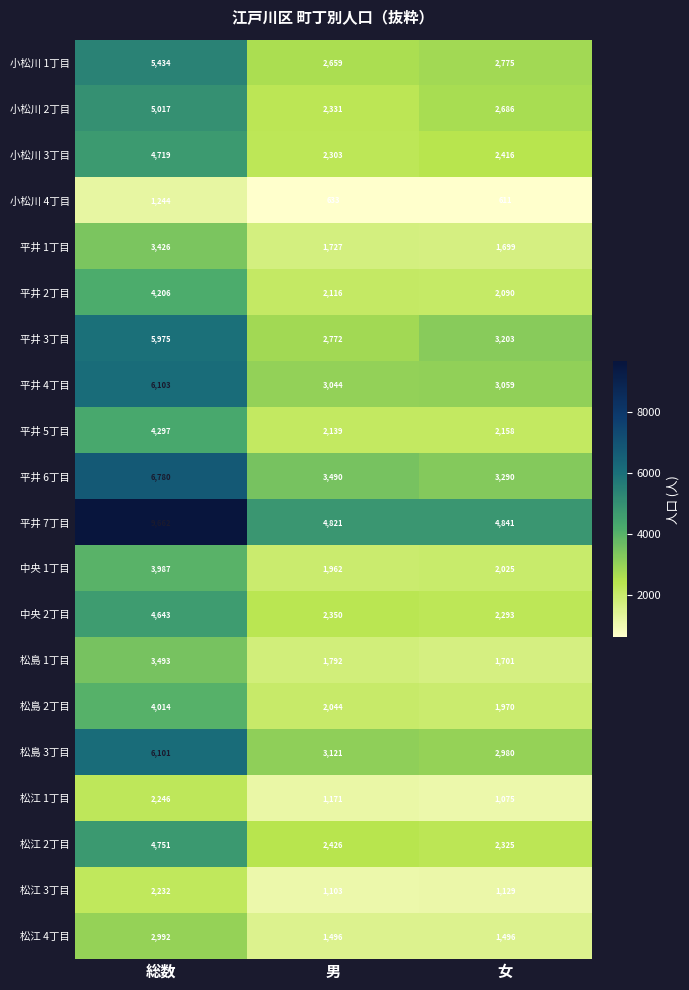

At 総数, list the series in order from largest to smallest.

平井 7丁目, 平井 6丁目, 平井 4丁目, 松島 3丁目, 平井 3丁目, 小松川 1丁目, 小松川 2丁目, 松江 2丁目, 小松川 3丁目, 中央 2丁目, 平井 5丁目, 平井 2丁目, 松島 2丁目, 中央 1丁目, 松島 1丁目, 平井 1丁目, 松江 4丁目, 松江 1丁目, 松江 3丁目, 小松川 4丁目